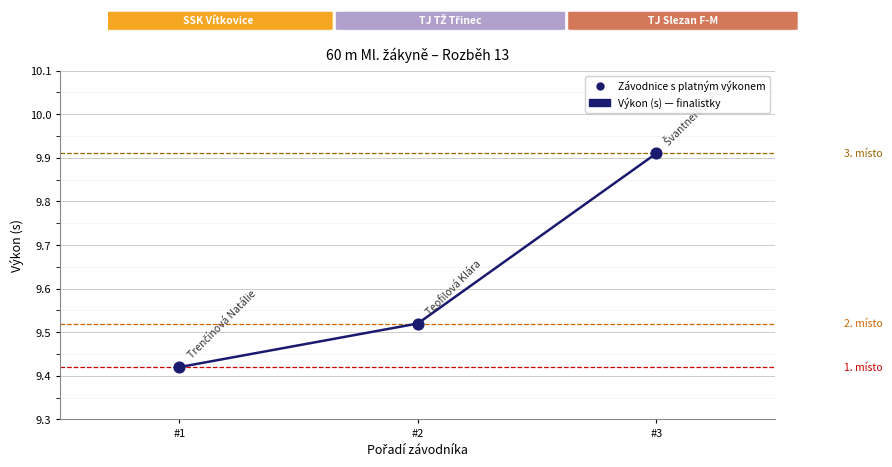

What is the average Y value?

9.6